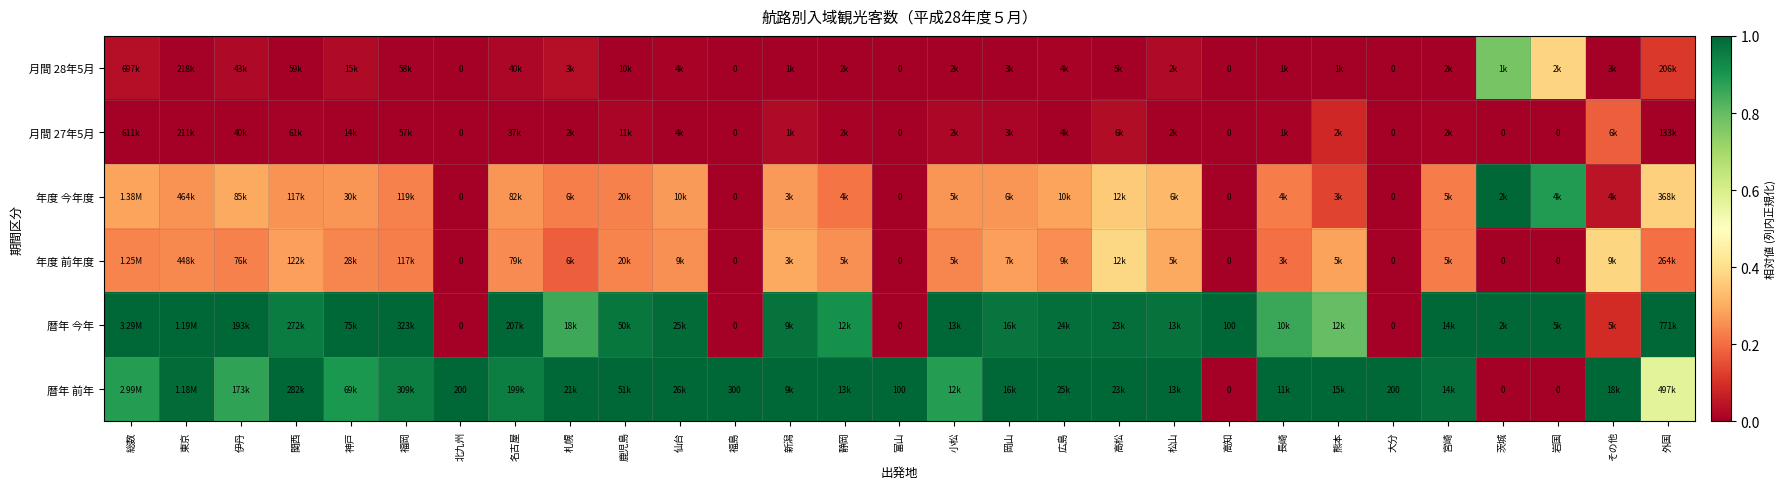

Between 小松 and 宮崎, which is larger?

小松